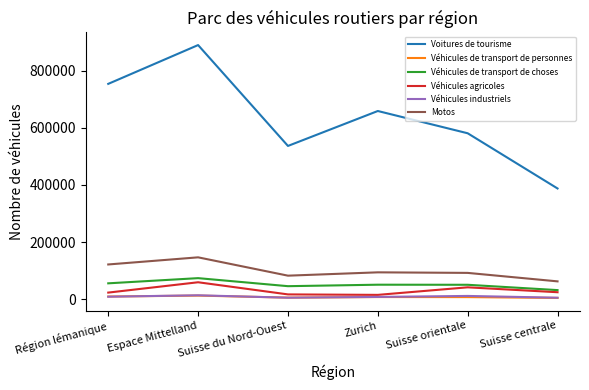

At which category is the sum across all series the highest?

Espace Mittelland